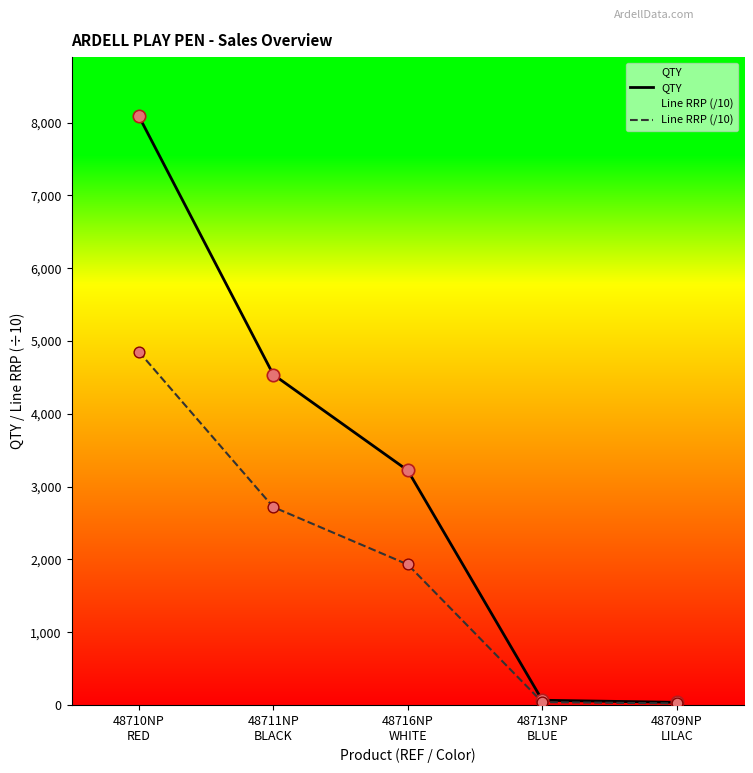

What are all the series names shown in the legend?

QTY, Line RRP (/10)